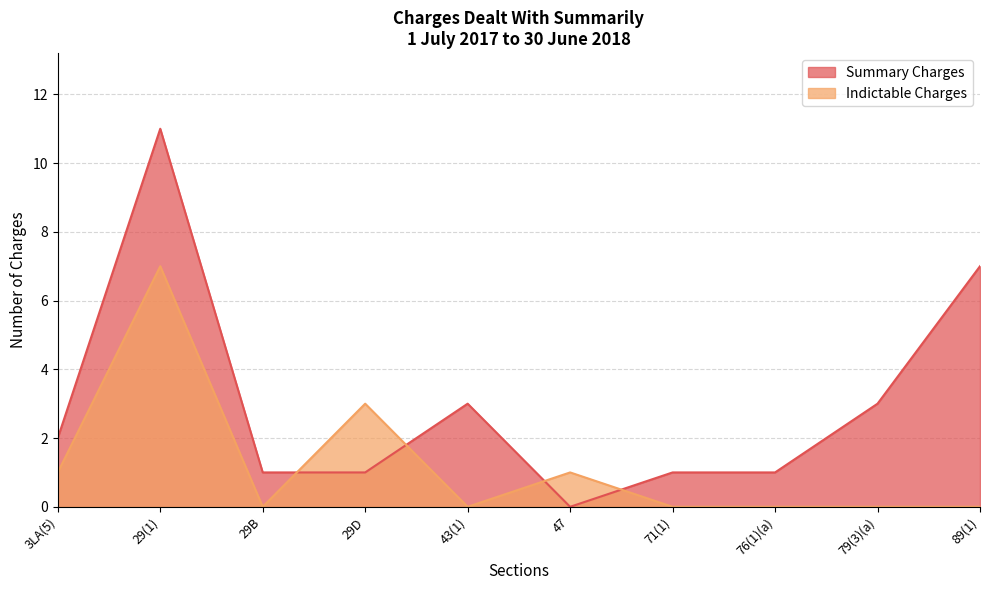

In Indictable Charges, how many points are higher than both neighbors (excluding endpoints)?

3